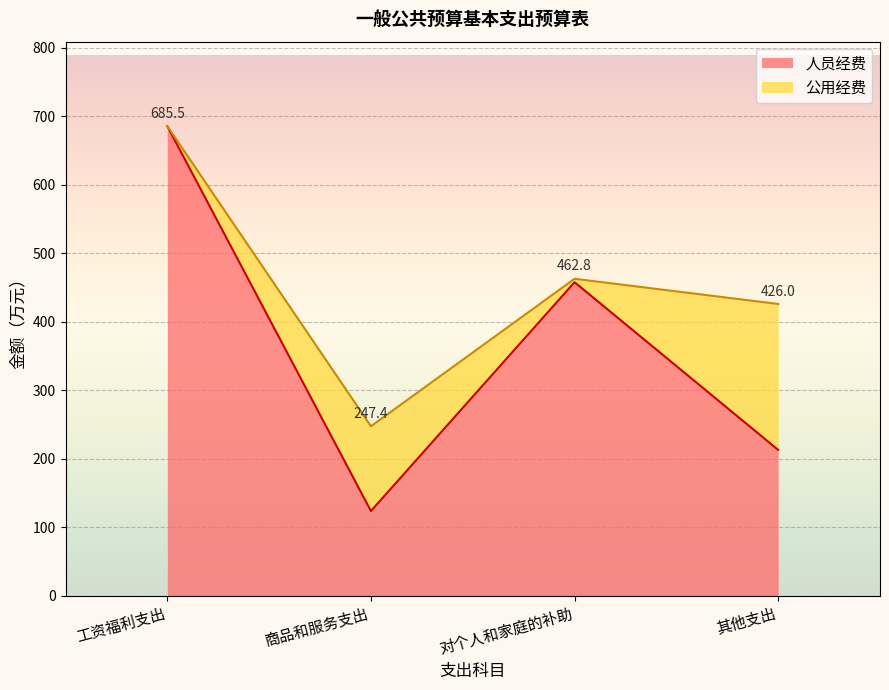

How many interior local valleys (lower than both neighbors) does the data have?

1